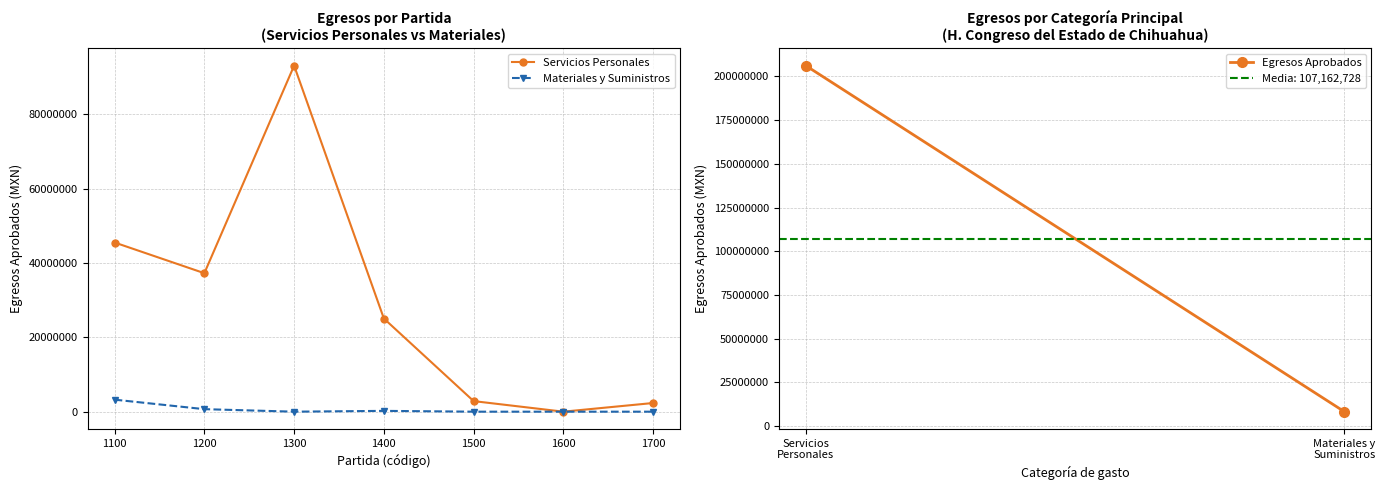

Count the number of categories in the chart.

7